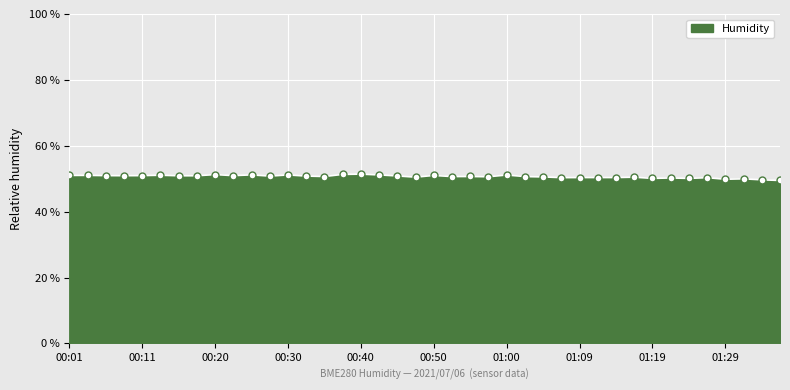

What is the maximum value shown in the chart?

51.4